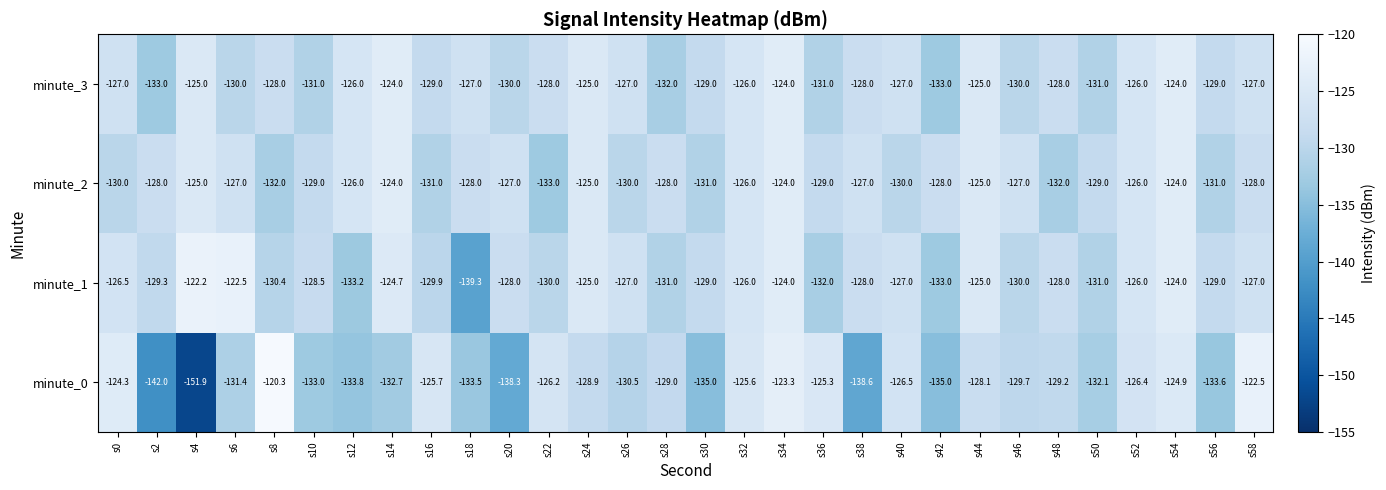

Which series has the widest spread of values?

minute_0